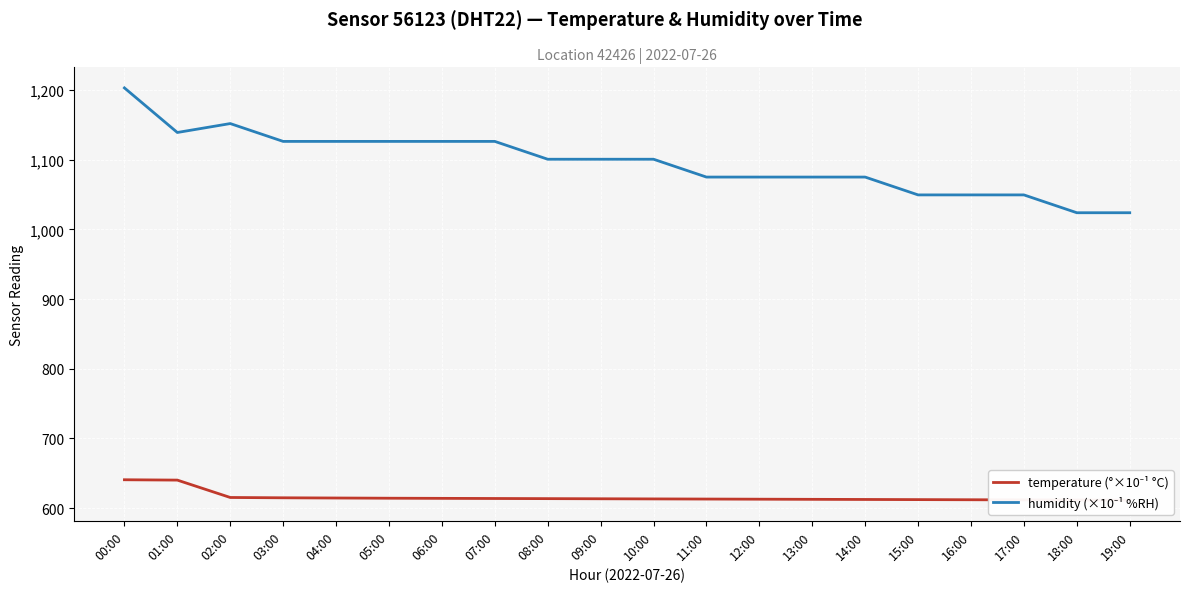

What is the approximate value of humidity (×10⁻¹ %RH) at 16:00?

1049.6